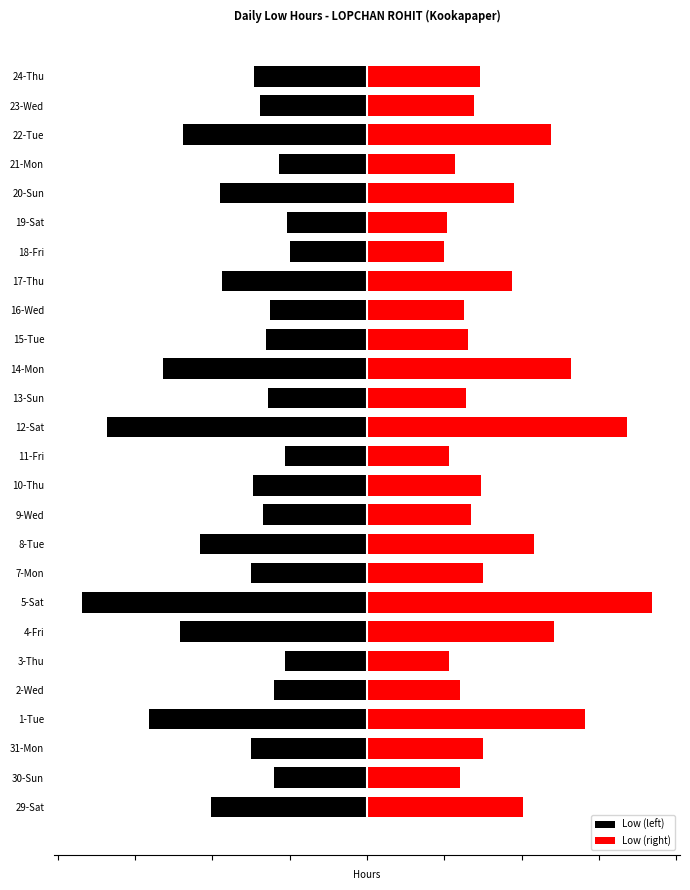

What are all the series names shown in the legend?

Low (left), Low (right)